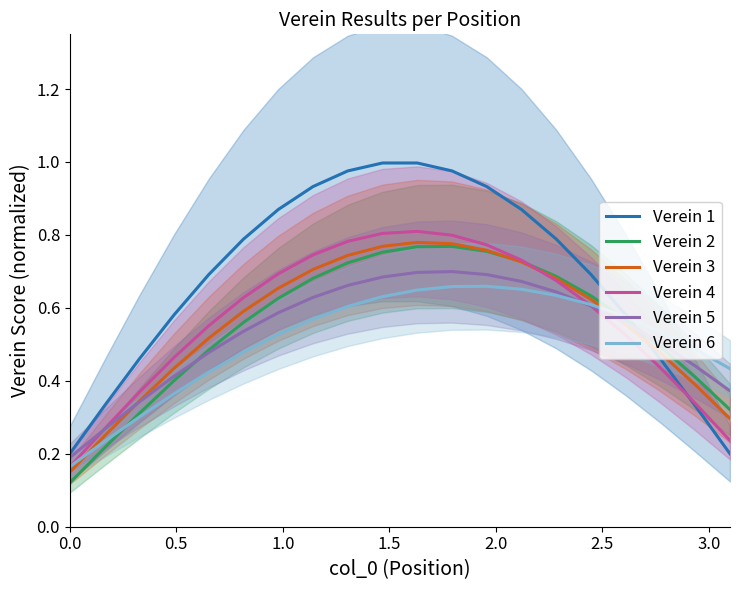

True or false: Verein 4 has more than 0 interior local peaks.

True